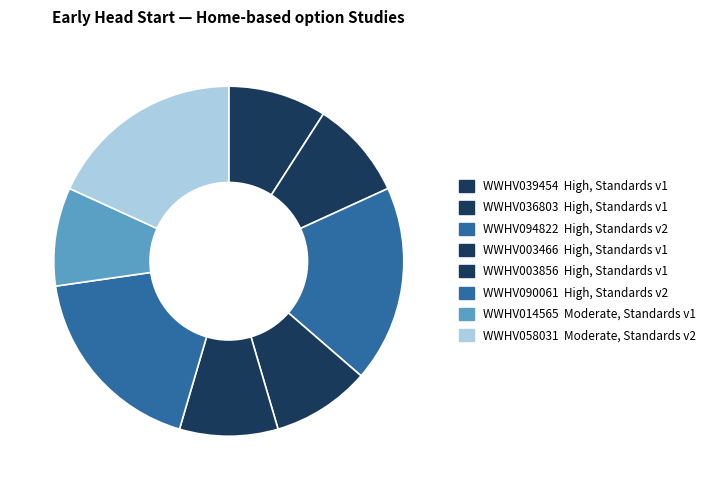

True or false: WWHV014565 accounts for 9% of the total.

True